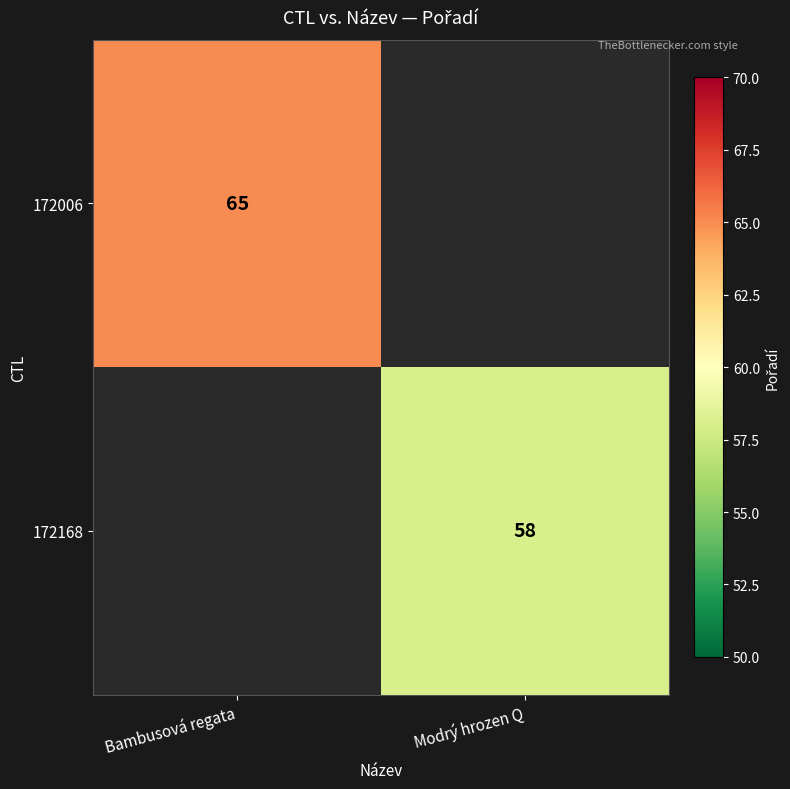

Is it true that 172168 equals 58 at Modrý hrozen Q?

True